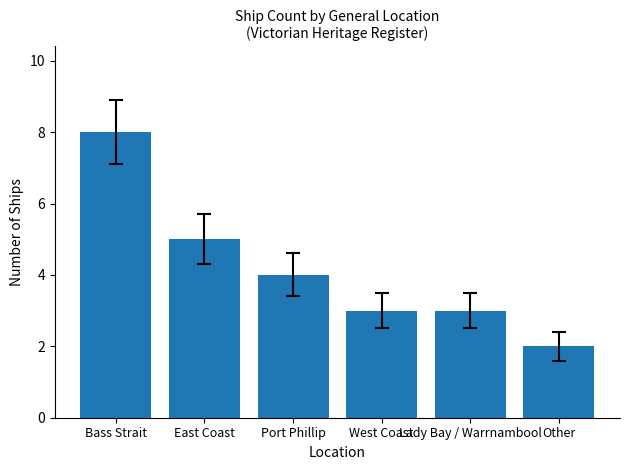

The value at Other is 2. True or false?

True